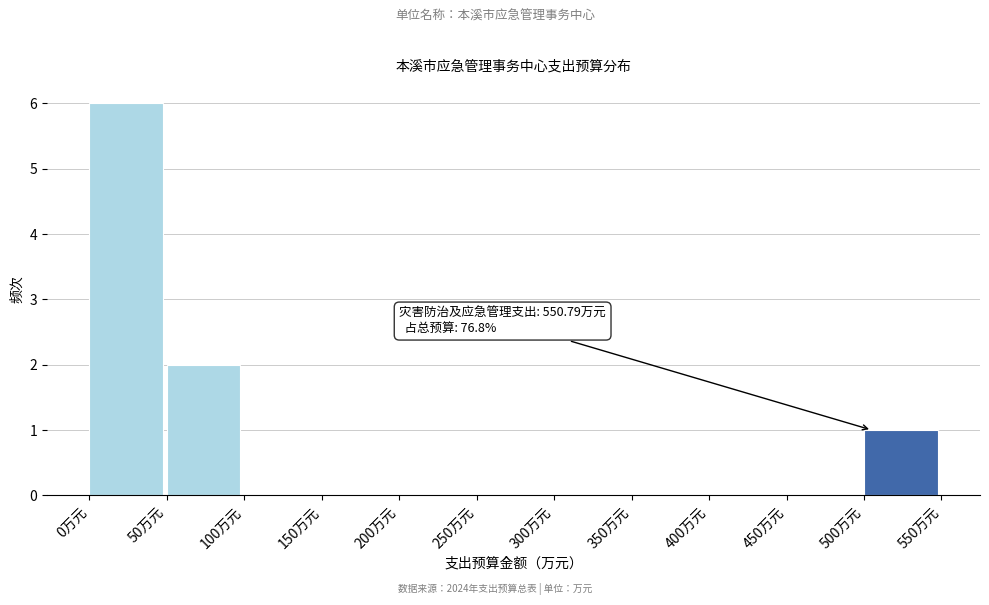

Over which range of the x-axis is the bar tallest?

0 to 50